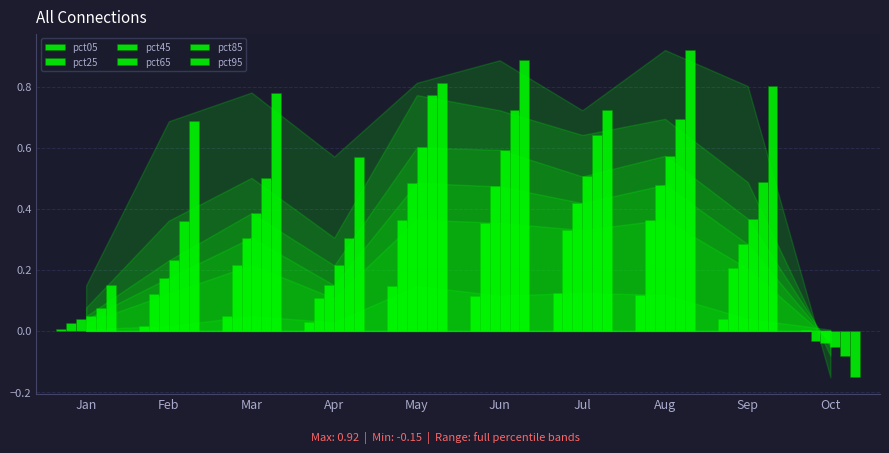

The pct85 series shows 0.2 at Jun. True or false?

False